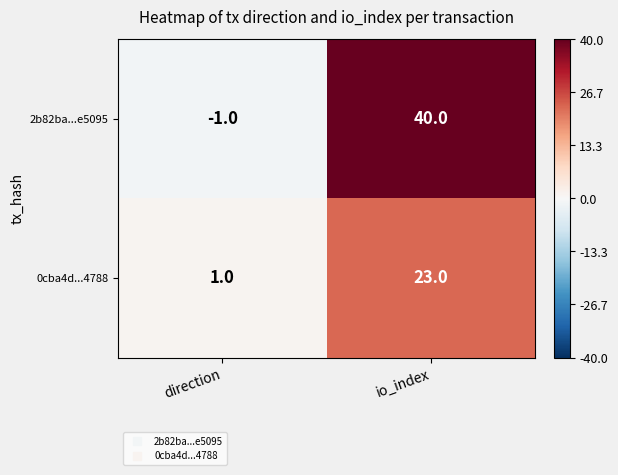

Where is 0cba4d...4788 nearest to the value 12?

direction